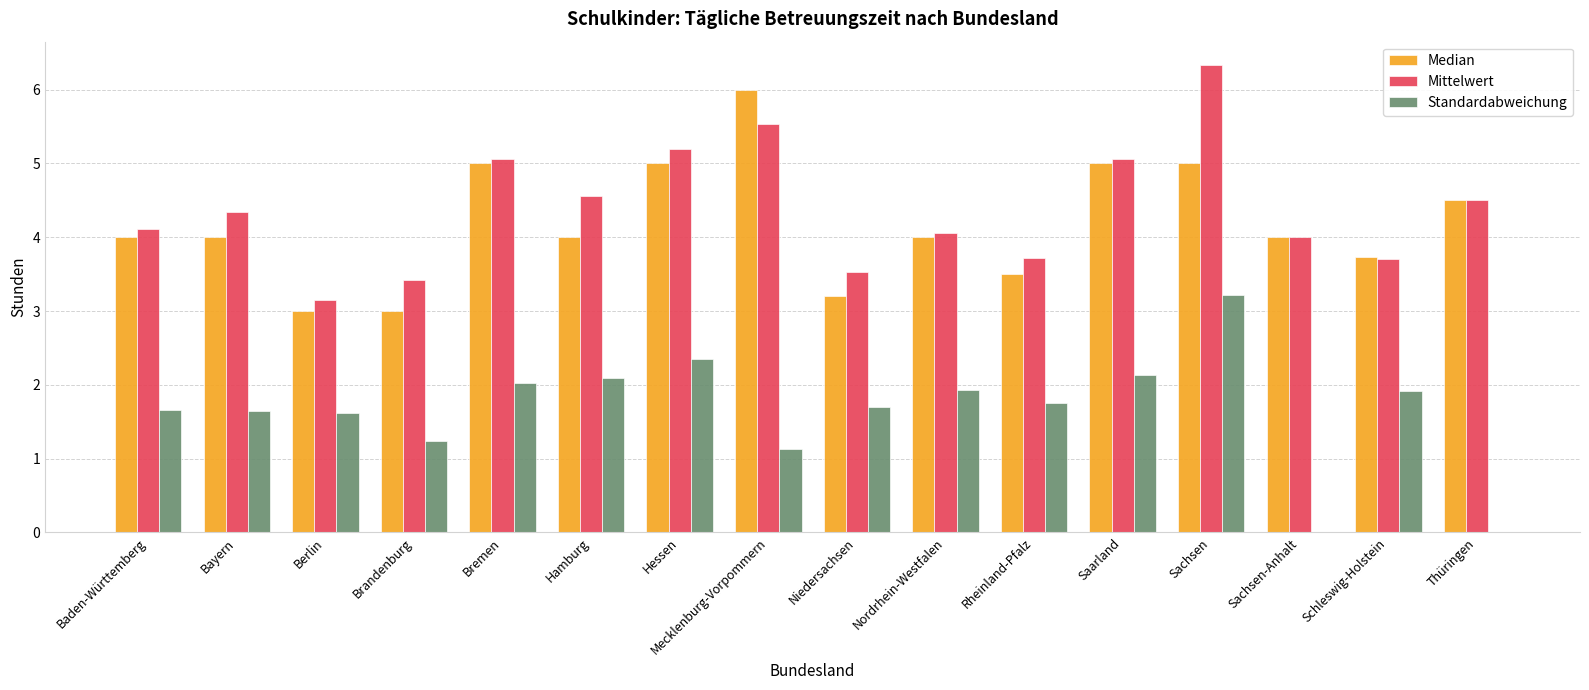

At which label does Mittelwert reach its peak?

Sachsen